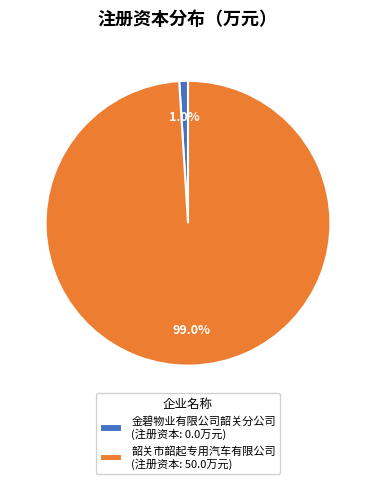

Do 金碧物业有限公司韶关分公司 and 韶关市韶起专用汽车有限公司 together represent more than half of the pie?

Yes